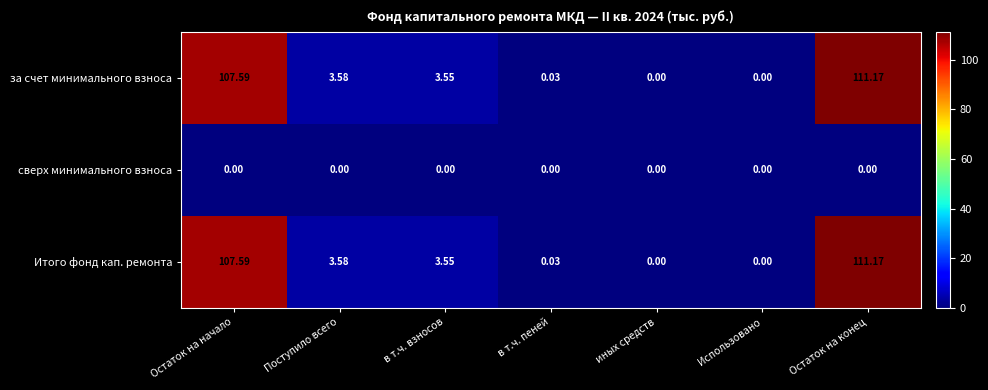

At which label does за счет минимального взноса first exceed 3?

Остаток на начало